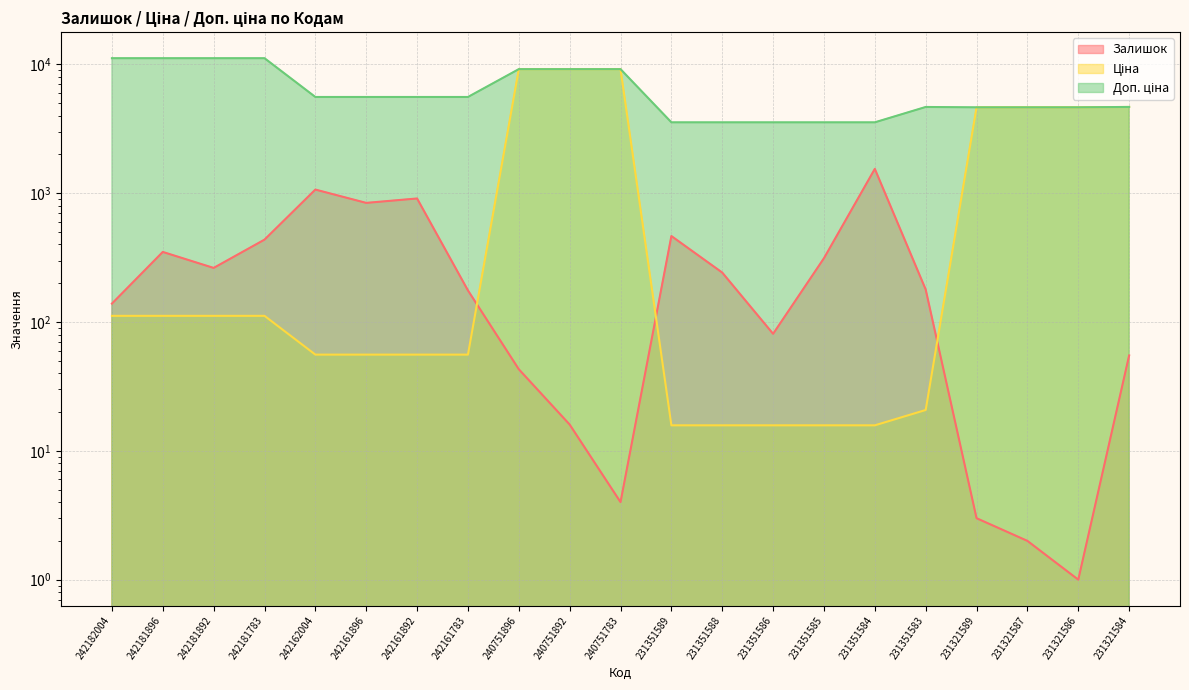

Is the value of Доп. ціна at 242161896 greater than the value of Ціна at 240751892?

No